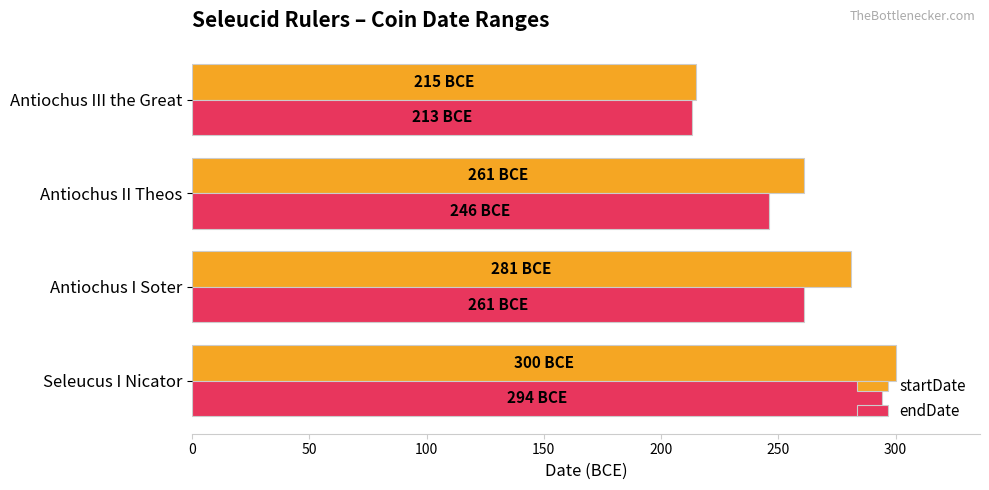

What is the sum of all endDate values?

1014